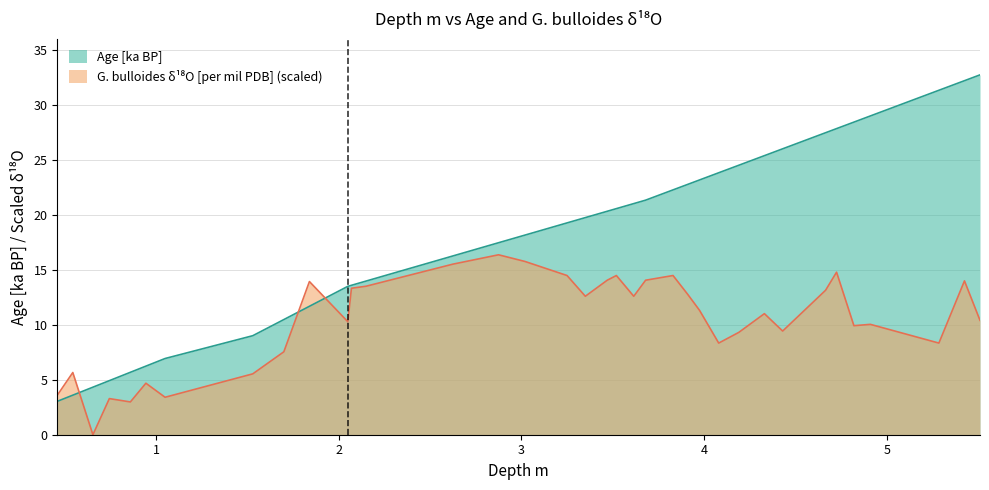

What is the maximum value shown in the chart?

32.7